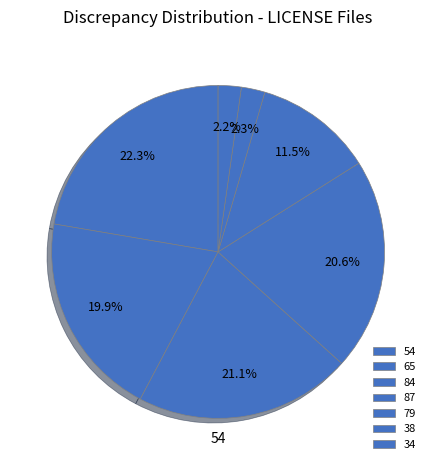

Between 65 and 79, which is larger?

79